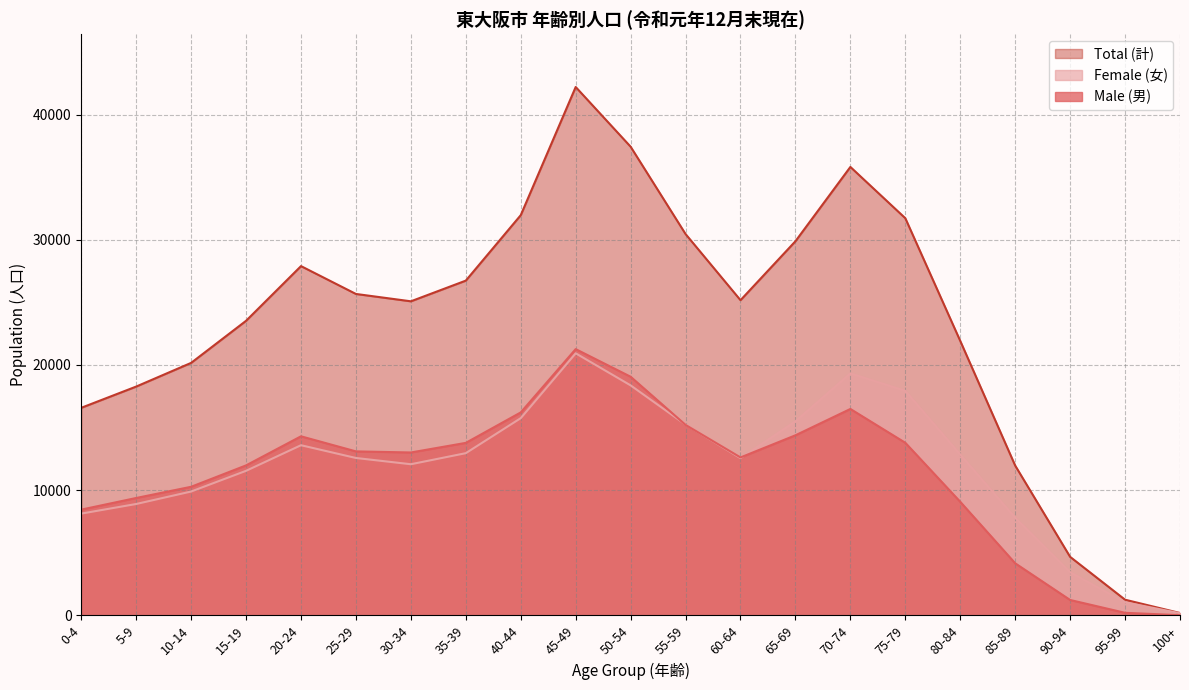

Where is the first local minimum for Total (計)?

30-34